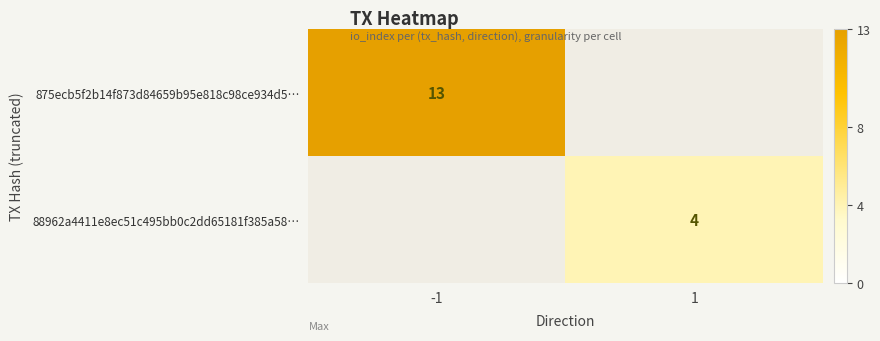

The value of 88962a4411e8ec51c495bb0c2dd65181f385a58… at 1 is 4. True or false?

True